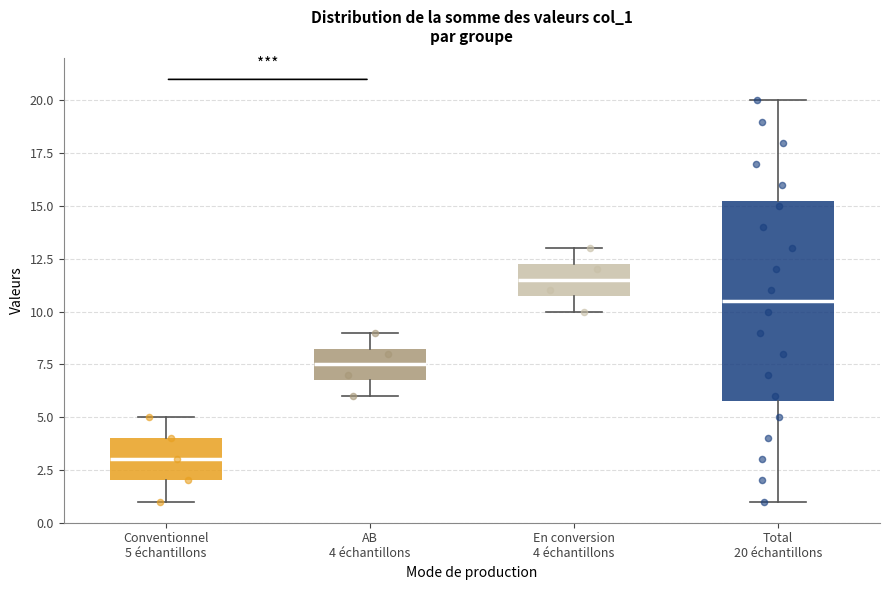

Where does the lower whisker of the box for Conventionnel 5 échantillons end on the y-axis? The values are not printed on the chart, so give them approximately, as read against the axis.

1.0